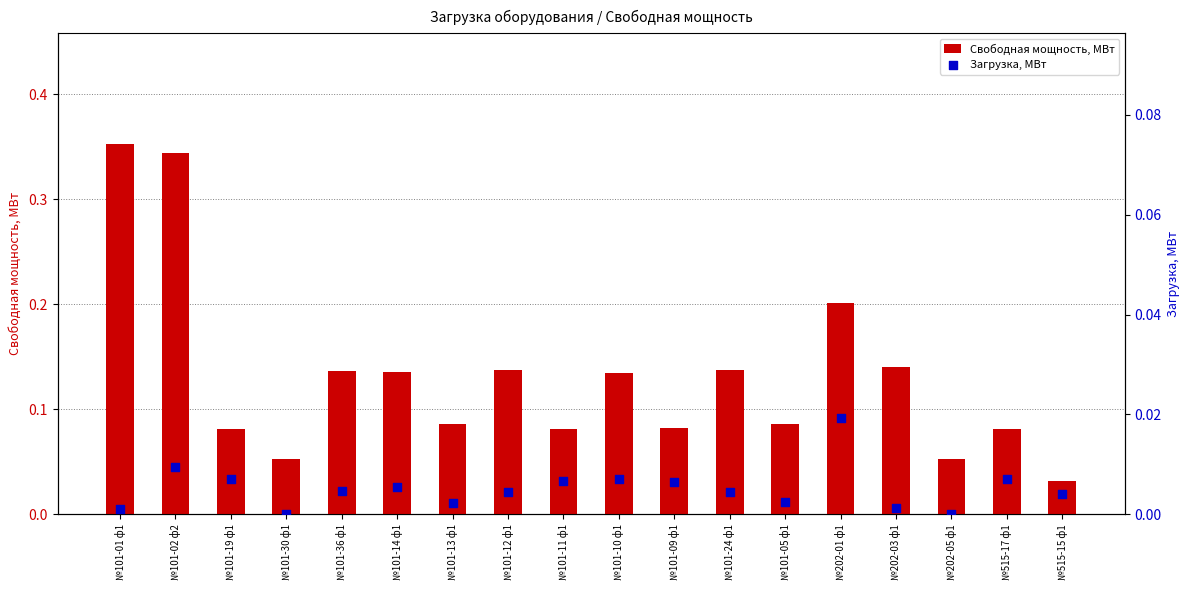

What is the total value across all series at №101-24 ф1?

0.1